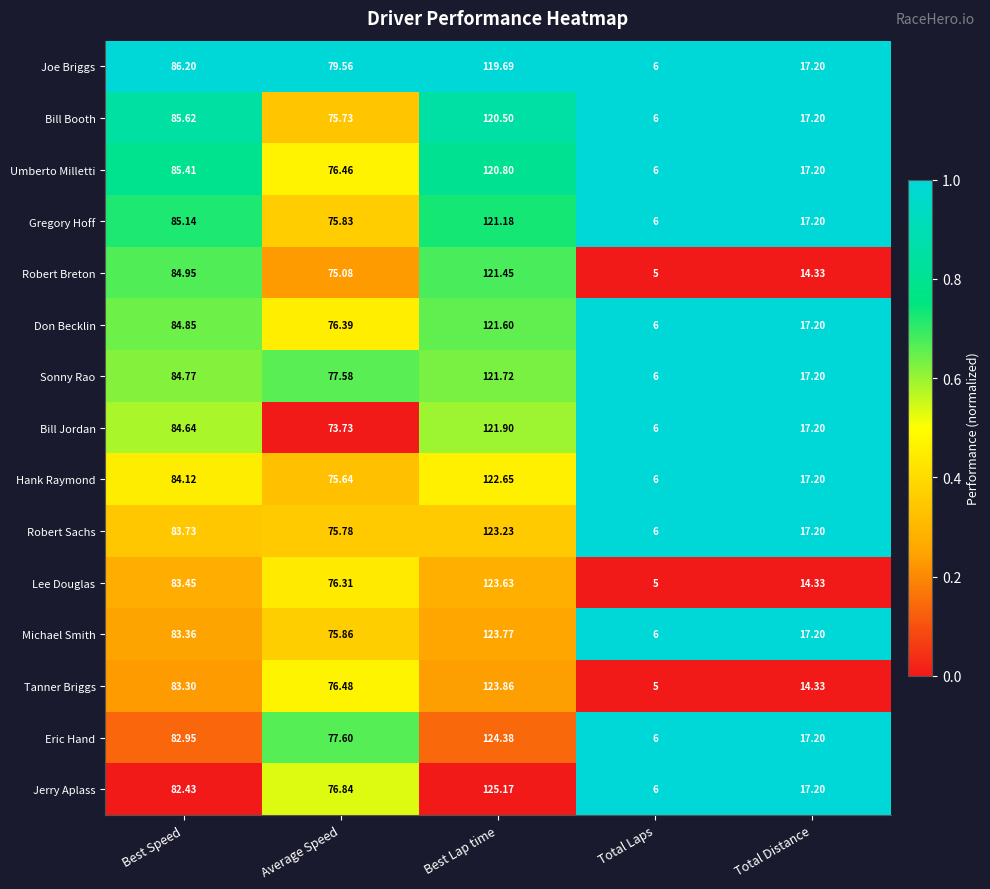

Which category has the lowest value across all series?

Total Laps